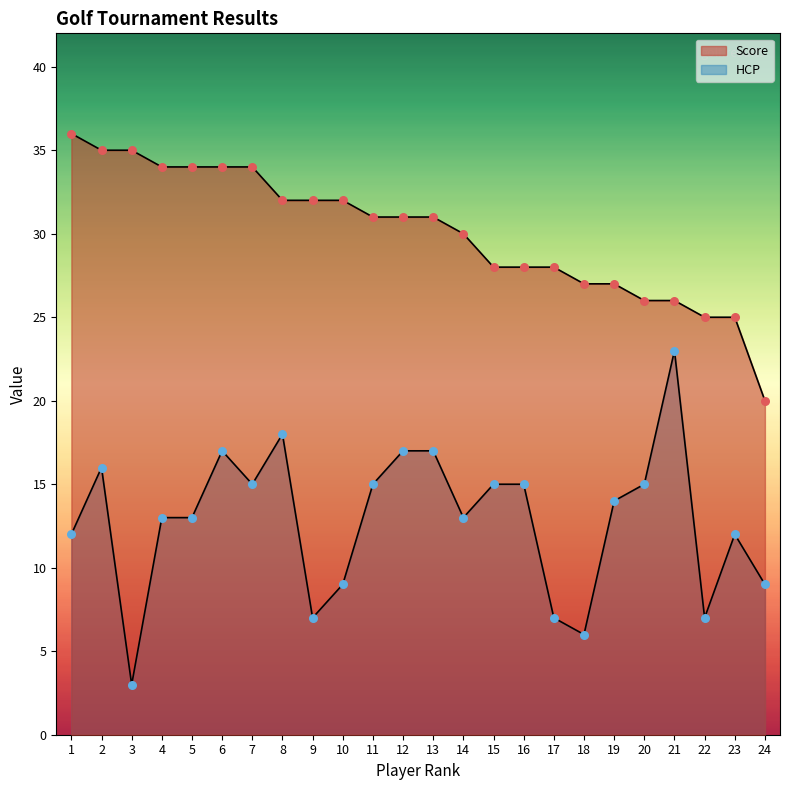

At which category is the sum across all series the highest?

2